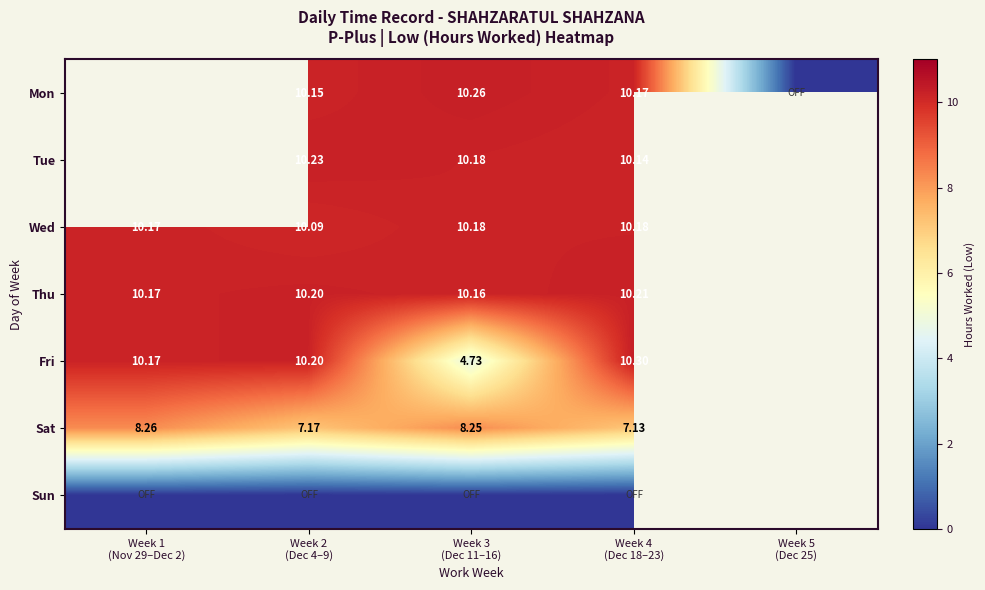

The value of Sat at Week 2 (Dec 4–9) is 7.2. True or false?

True